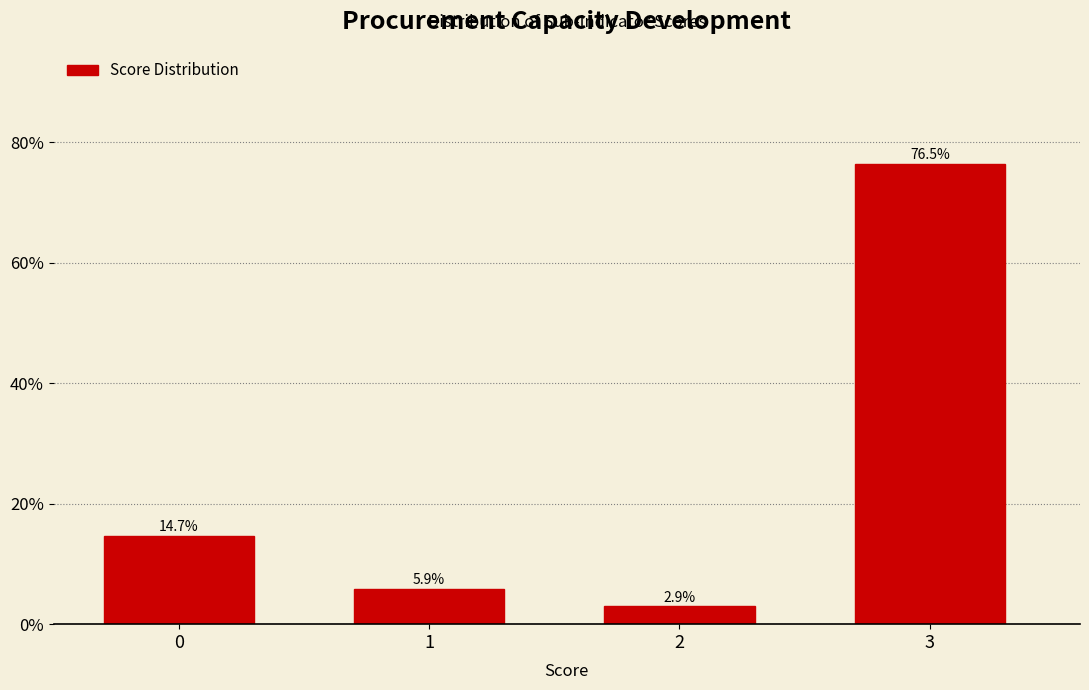

Reading left to right, list all the values displayed in this chart.

14.7	5.9	2.9	76.5